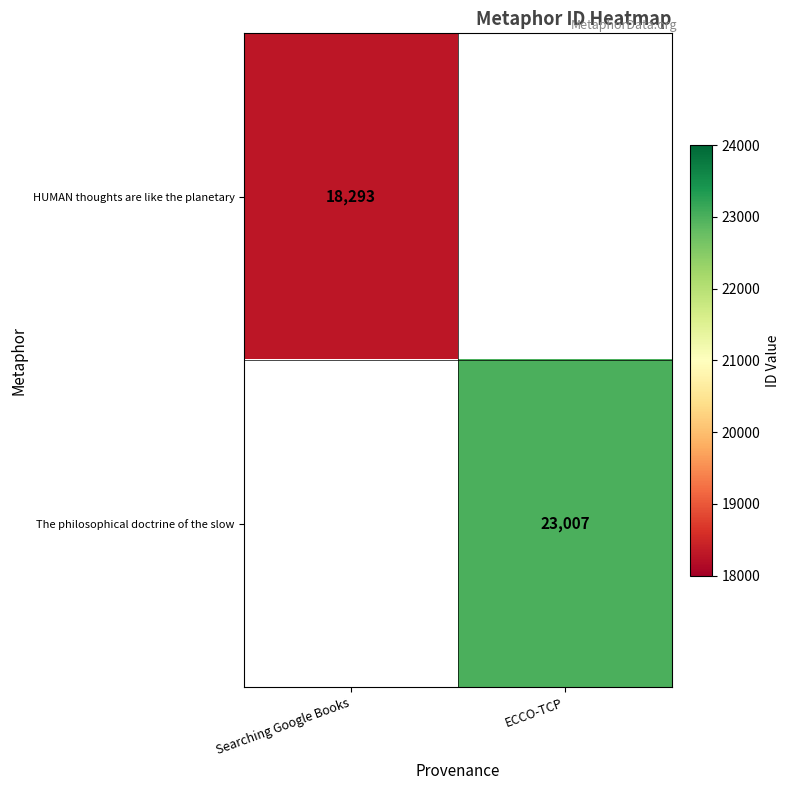

What is the maximum value shown in the chart?

23007.0